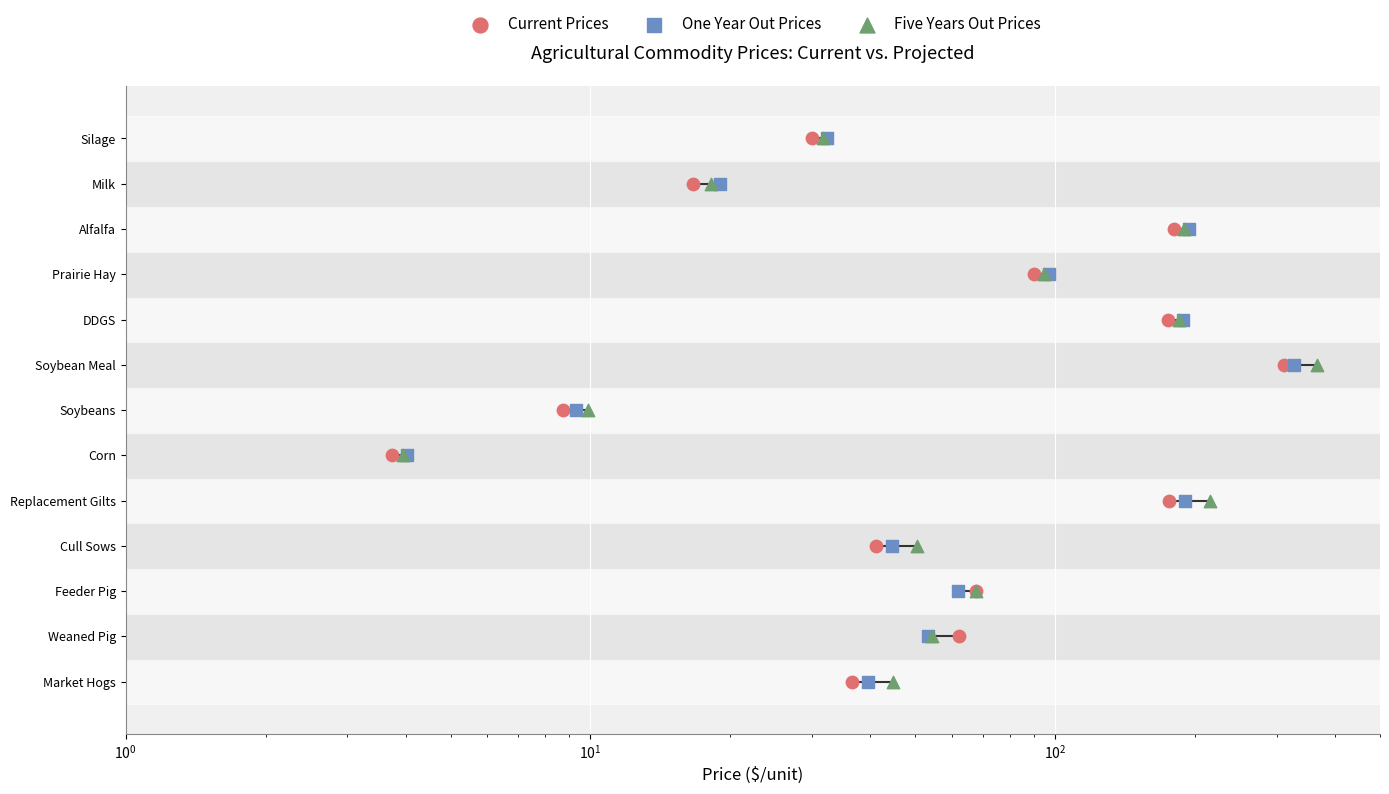

What are all the series names shown in the legend?

Current Prices, One Year Out Prices, Five Years Out Prices